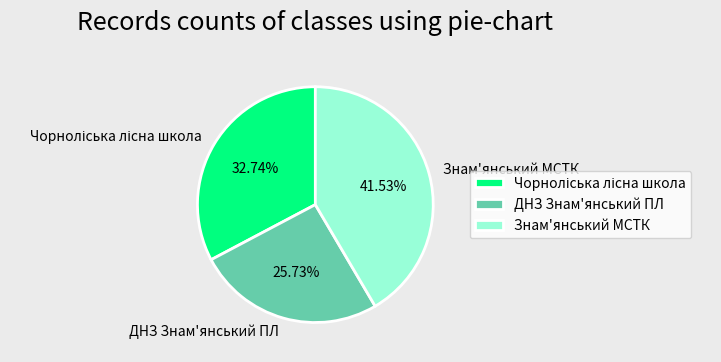

Is it true that Знам'янський МСТК is 32% of the pie?

False